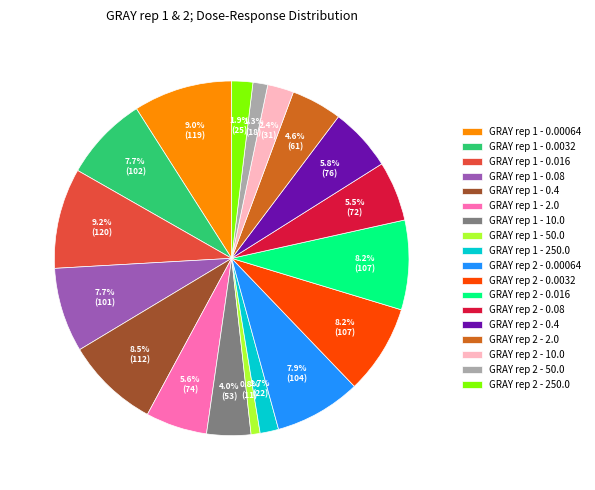

What percentage is NOT represented by GRAY rep 1 - 0.0032?

92.3%